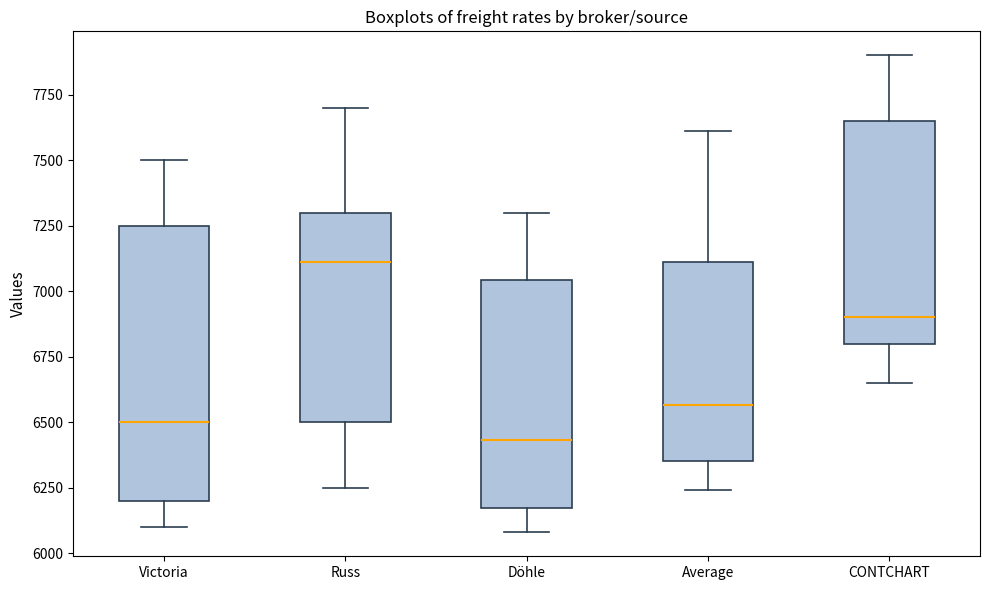

Which box's median line is the highest?

Russ